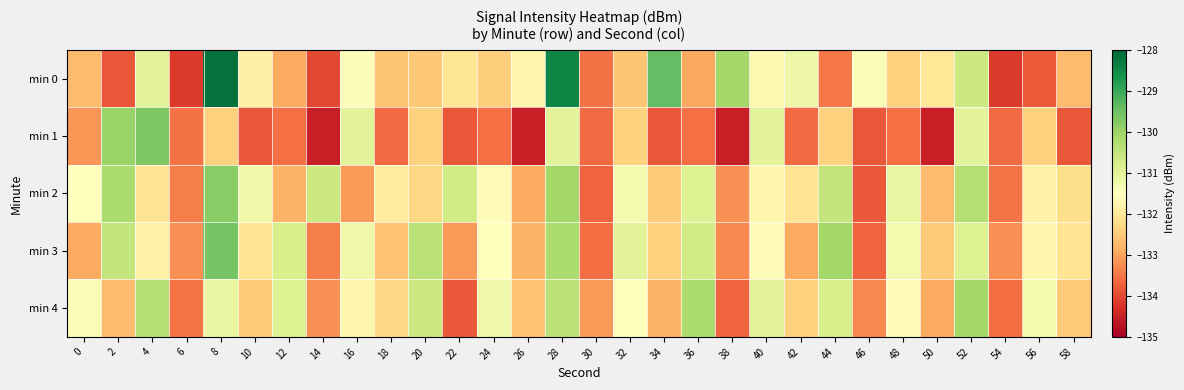

How many distinct data groups are displayed?

5